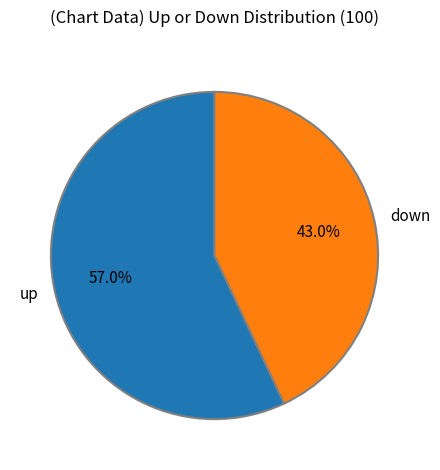

How many slices are in this pie chart?

2